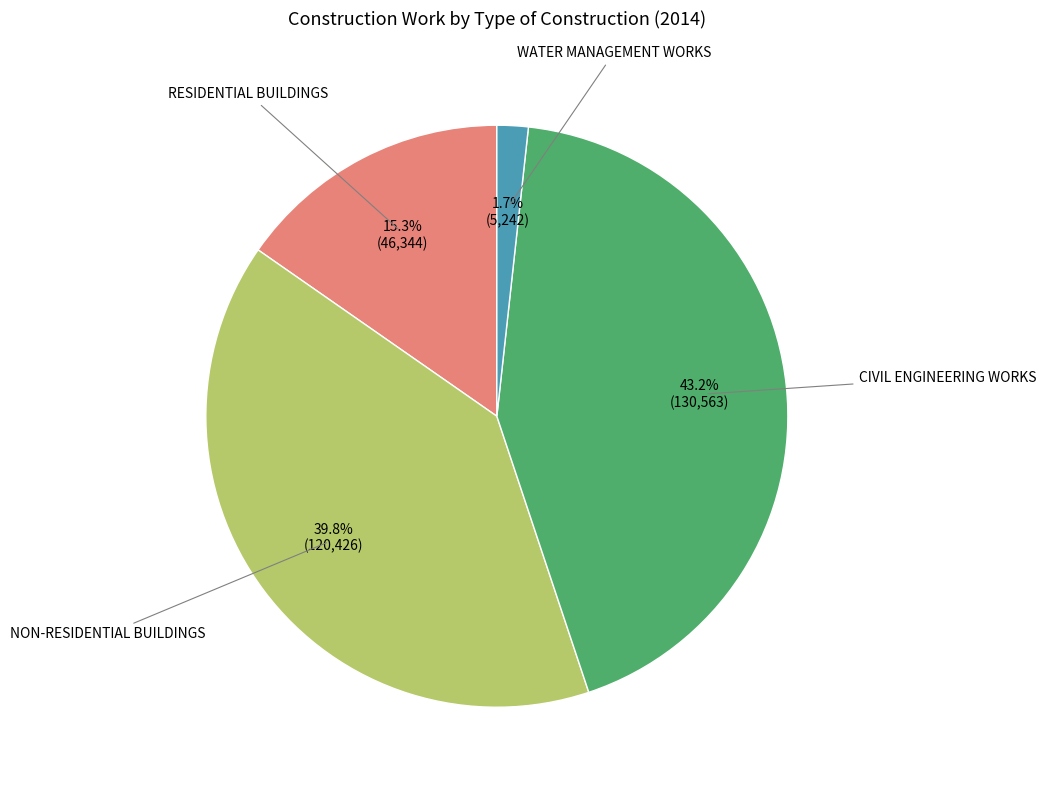

Is there any slice that represents more than half of the pie?

No